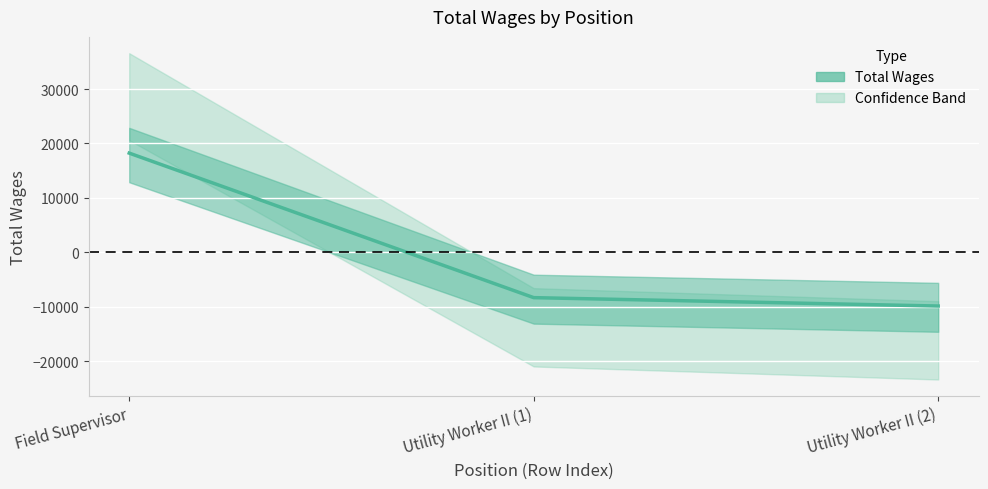

How many categories are shown in the chart?

3